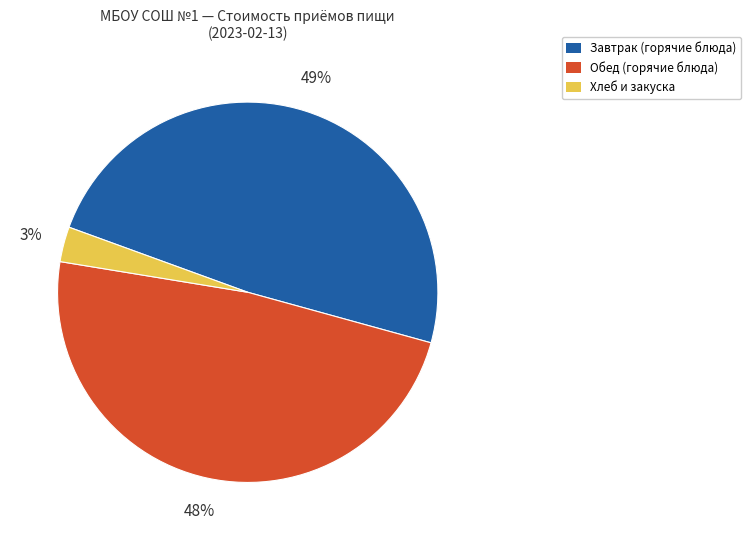

To the nearest percent, what is the difference between the largest and smallest slice percentages?

46%